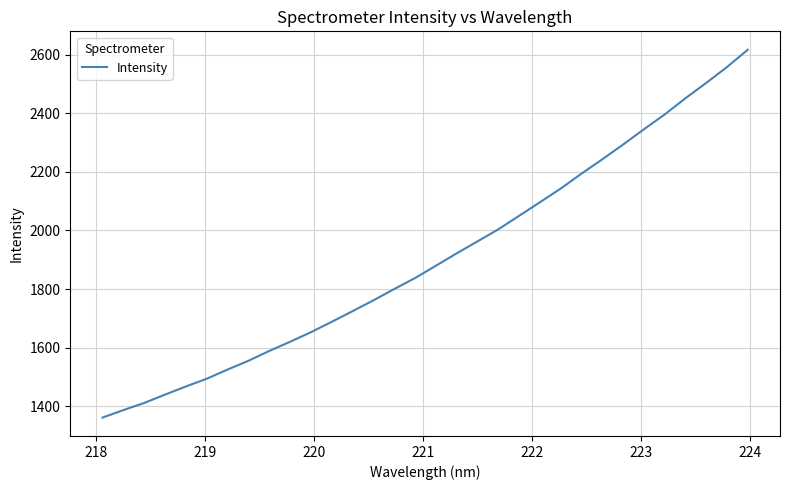

What is the difference between the maximum and minimum values?

1254.9